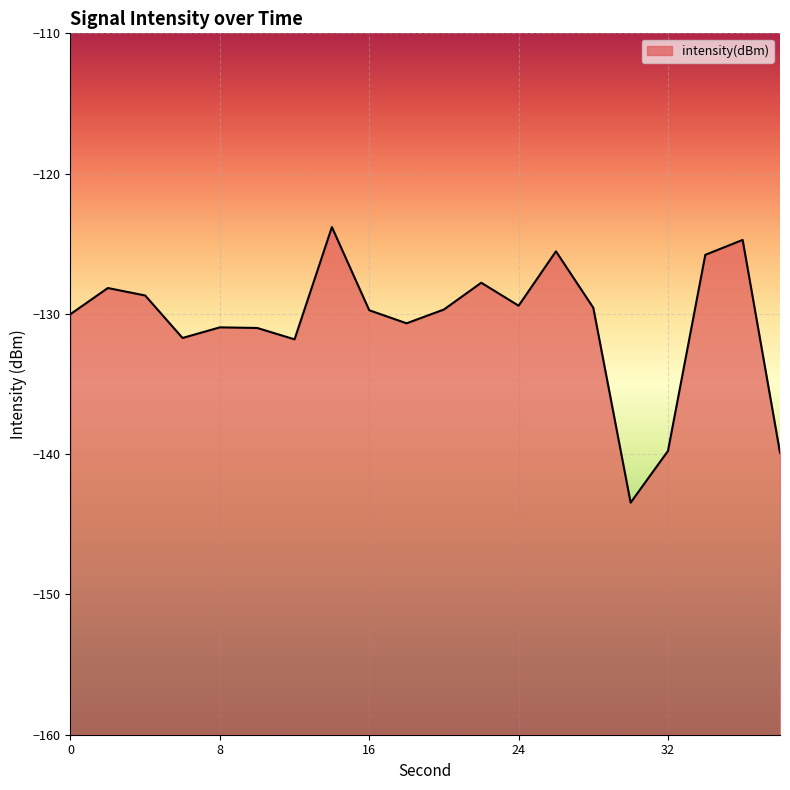

Between 36 and 18, which is larger?

36